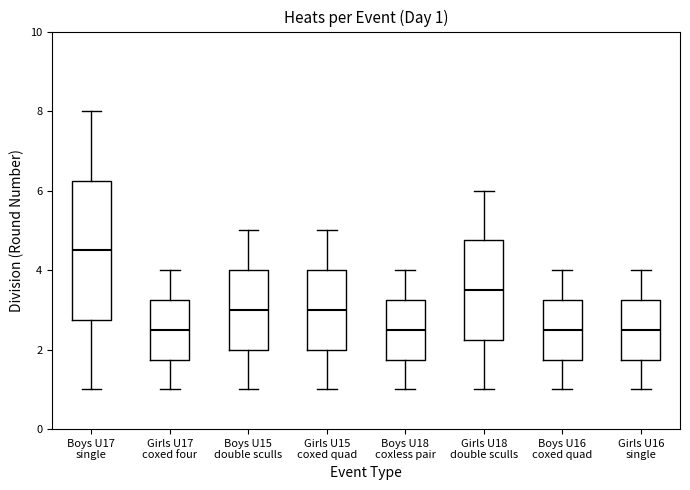

Which box is the tallest, from its lower edge to its upper edge?

Boys U17 single